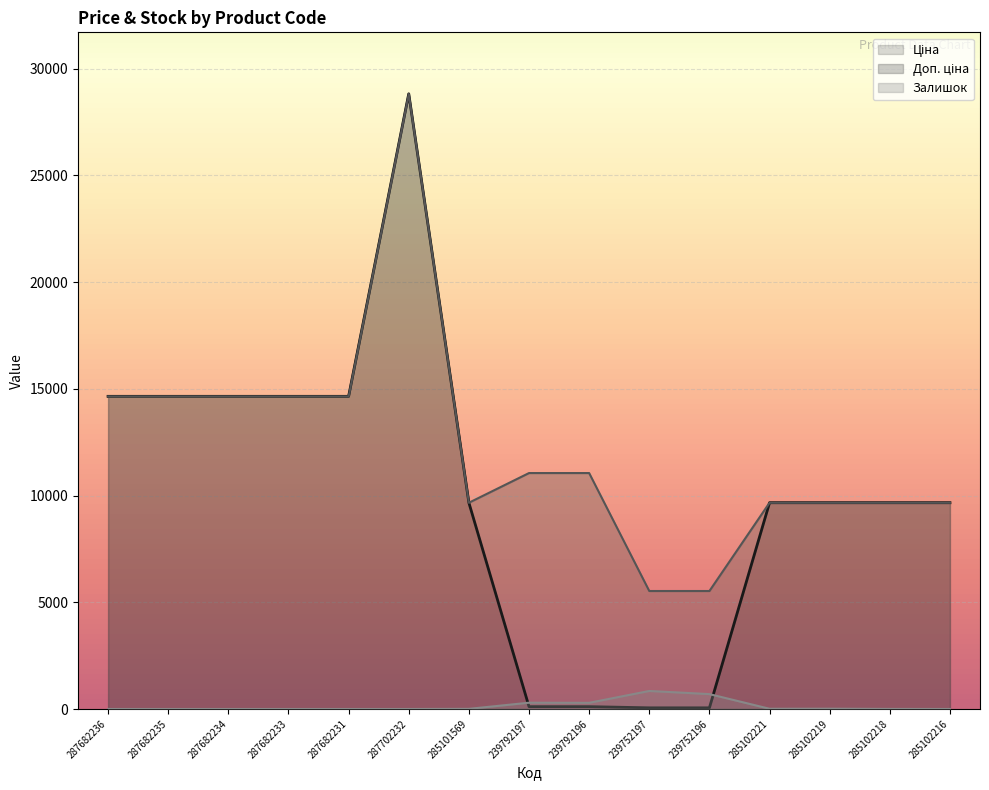

True or false: Ціна and Залишок intersect in this chart.

True